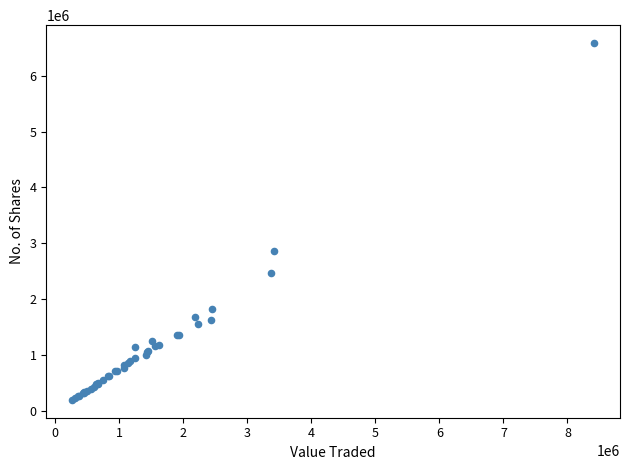

What Y value in the scatter plot is closest to 3393353?

2870390